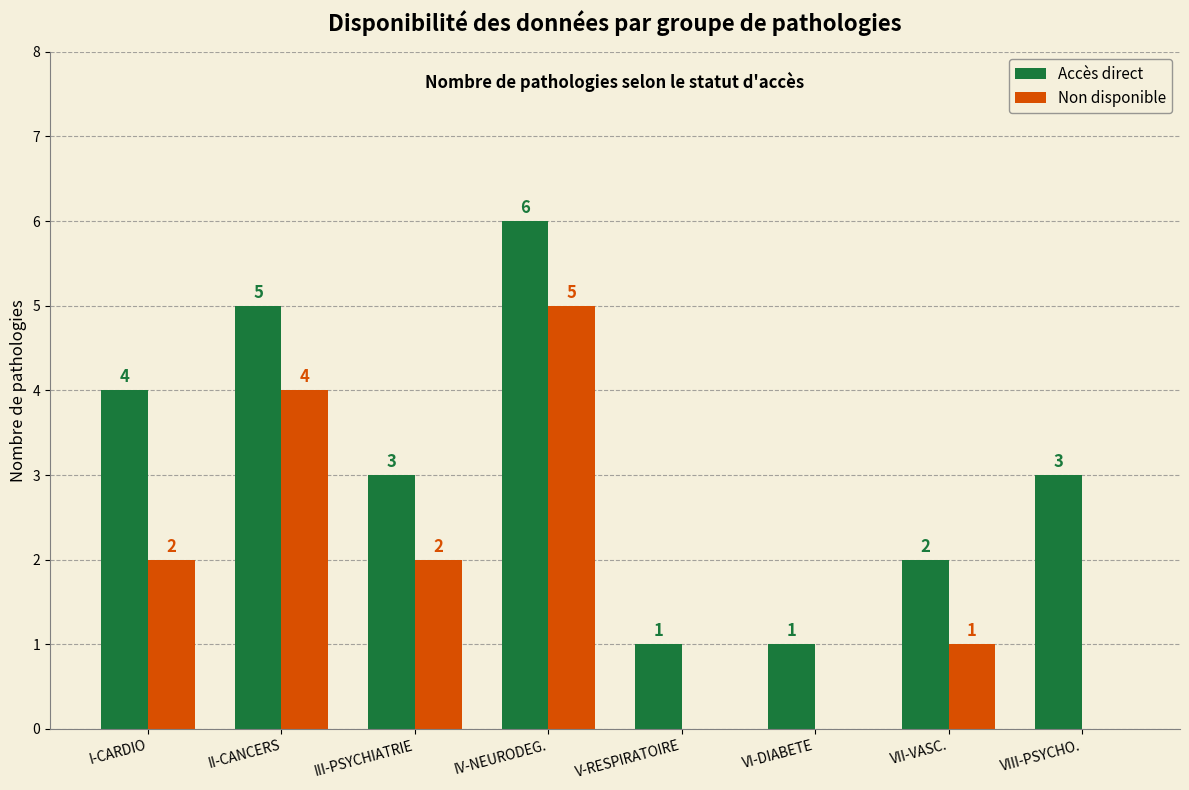

Where does the Accès direct series first go above 3?

I-CARDIO